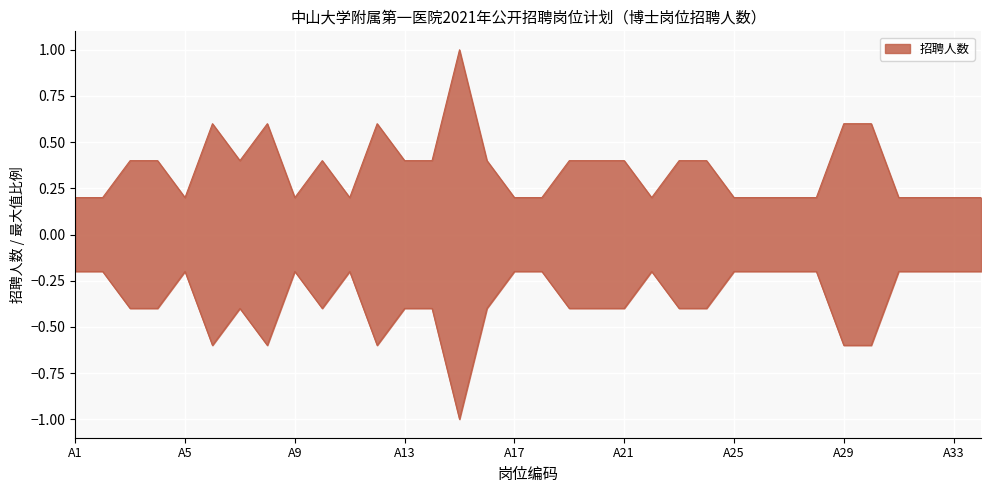

What is the difference between the maximum and minimum values?

0.8